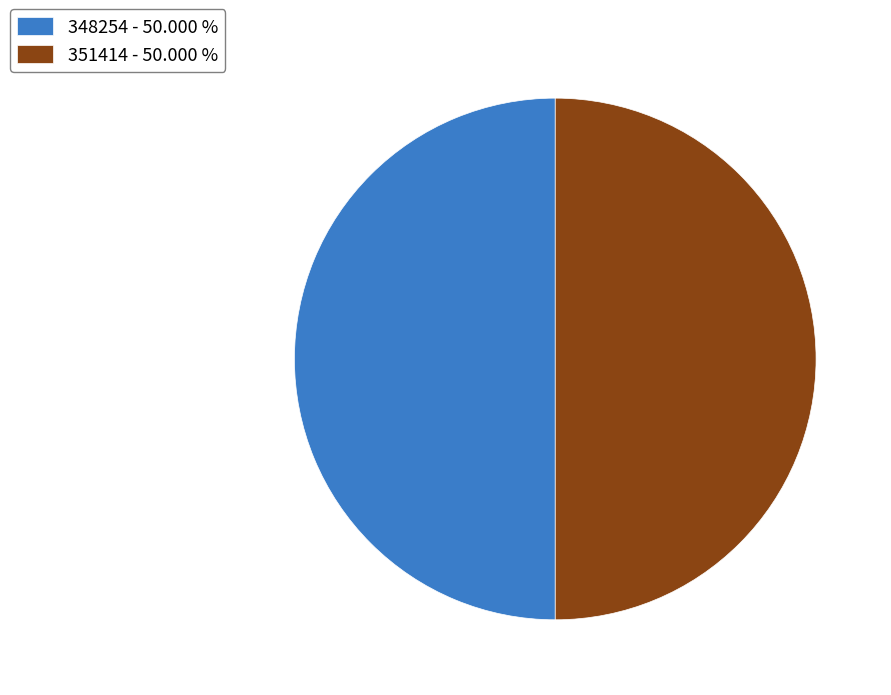

Do 351414 and 348254 together represent more than half of the pie?

Yes